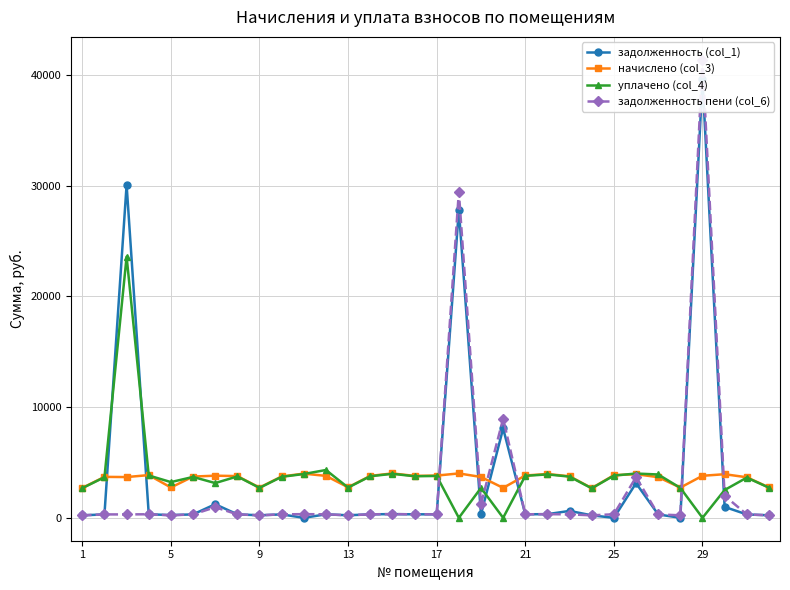

Reading right to left, extract all data points from this chart.

задолженность (col_1): 229.0	305.3	985.9	39599.9	0.0	306.0	3128.3	0.0	223.8	625.4	329.8	318.6	8073.9	307.5	27821.4	317.9	315.7	334.2	315.7	229.7	315.7	0.0	311.2	227.5	314.2	1226.9	310.5	247.2	321.6	30080.7	308.3	225.3
начислено (col_3): 2747.6	3663.5	3939.1	3796.9	2729.9	3672.4	3939.1	3850.2	2685.4	3752.4	3957.0	3823.6	2703.1	3690.2	4010.3	3814.7	3788.0	4010.3	3788.0	2756.5	3788.0	3992.5	3734.6	2729.9	3770.2	3805.8	3725.8	2738.8	3859.1	3681.2	3699.1	2703.1
уплачено (col_4): 2723.5	3631.3	2511.3	0.0	2705.9	3914.0	4000.0	3816.4	2661.8	3719.5	3922.3	3790.0	0.0	2703.7	0.0	3781.2	3754.8	3975.1	3754.8	2732.3	4319.7	3957.5	3701.9	2705.9	3737.1	3138.1	3693.1	3227.2	3825.2	23588.1	3666.7	2679.4
задолженность пени (col_6): 229.0	305.3	1992.8	41371.7	227.5	306.0	3675.9	320.9	223.8	312.7	329.8	318.6	8950.3	1235.0	29448.9	317.9	315.7	334.2	315.7	229.7	315.7	332.7	311.2	227.5	314.2	955.4	310.5	228.2	321.6	306.8	308.3	225.3